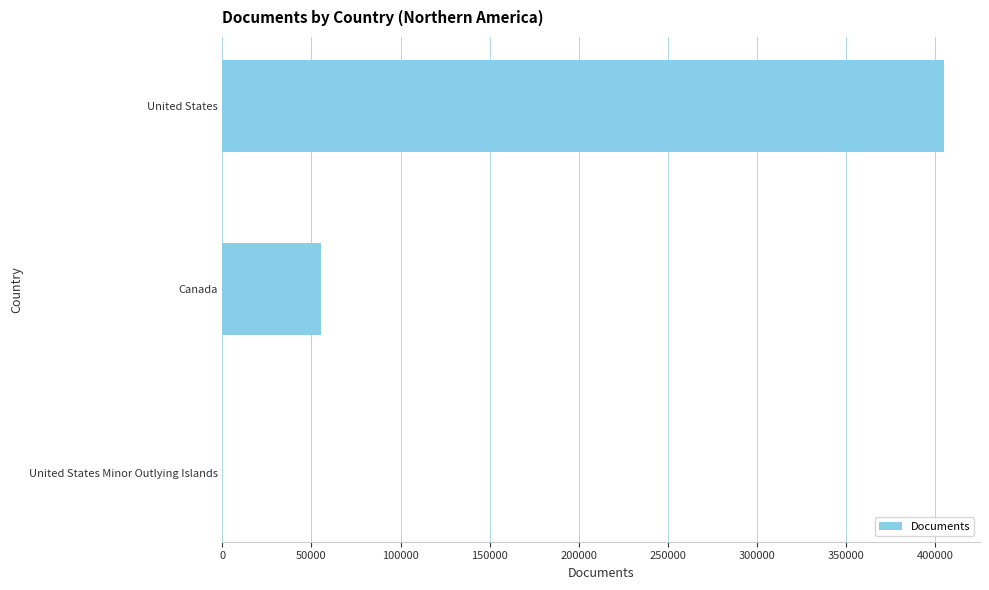

What is the sum of all values?

460511